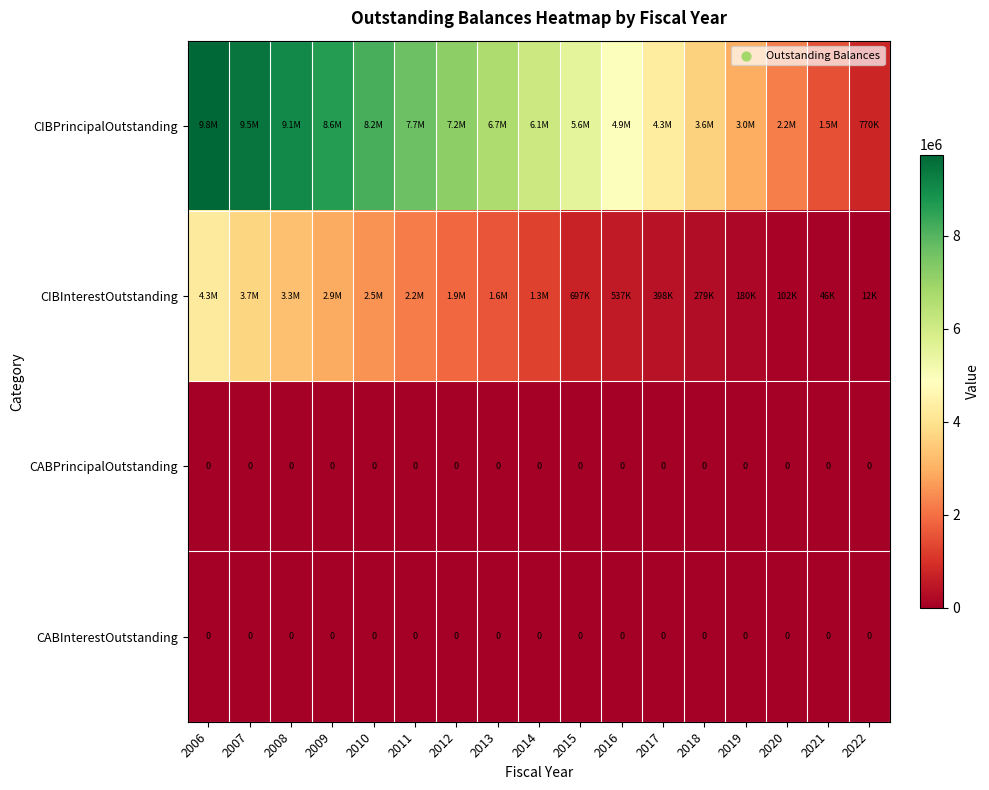

Which has a higher value, 2009 or 2007?

2007